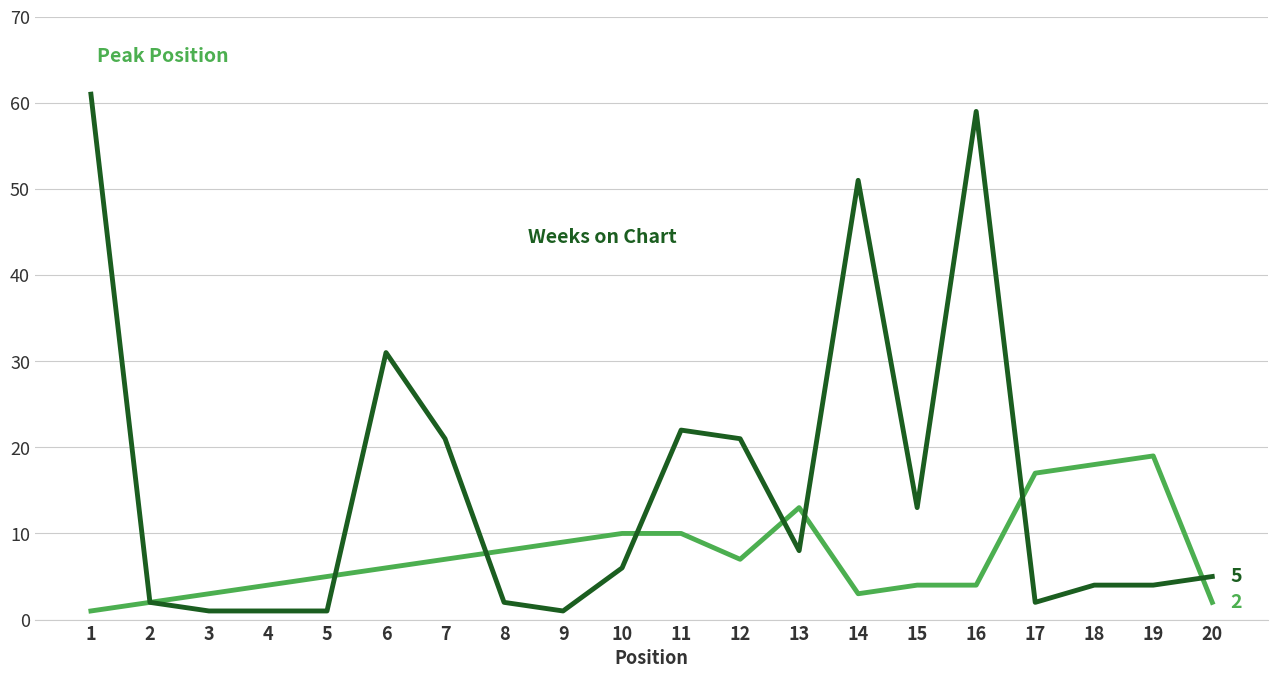

What is the greatest value displayed?

61